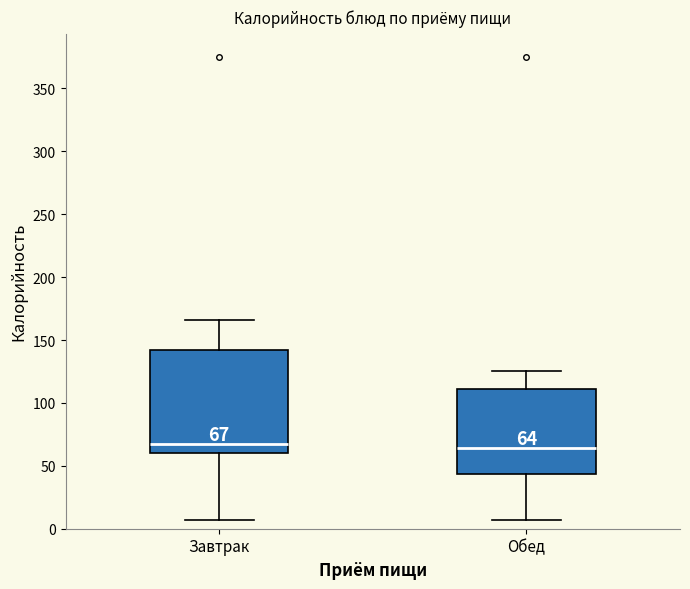

Which box is the tallest, from its lower edge to its upper edge?

Завтрак